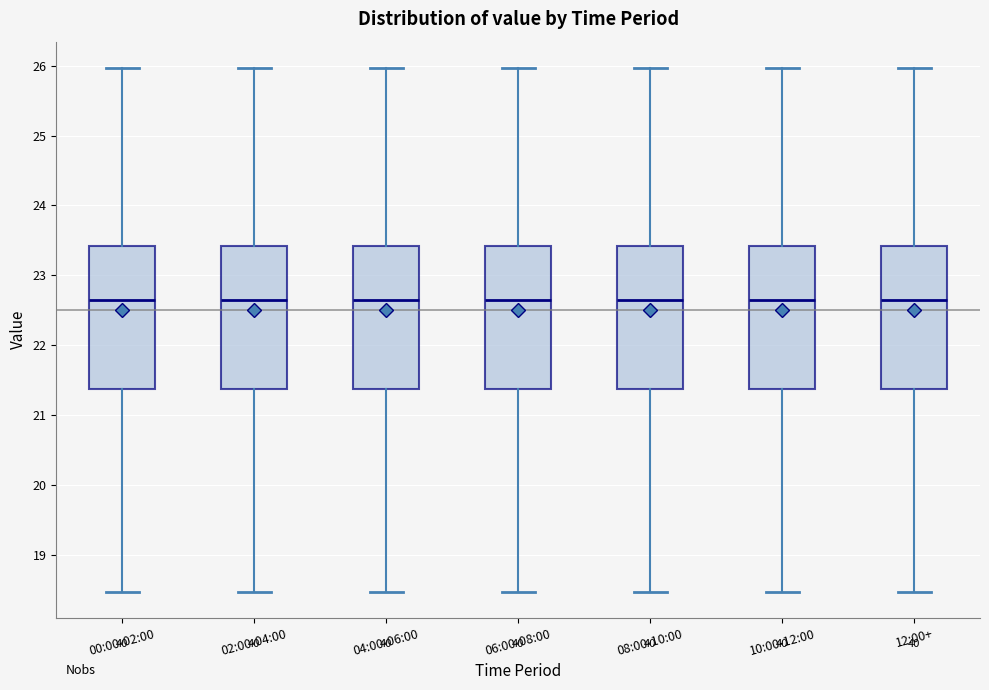

Where does the upper whisker of the box for 02:00-04:00 end on the y-axis? The values are not printed on the chart, so give them approximately, as read against the axis.

26.0